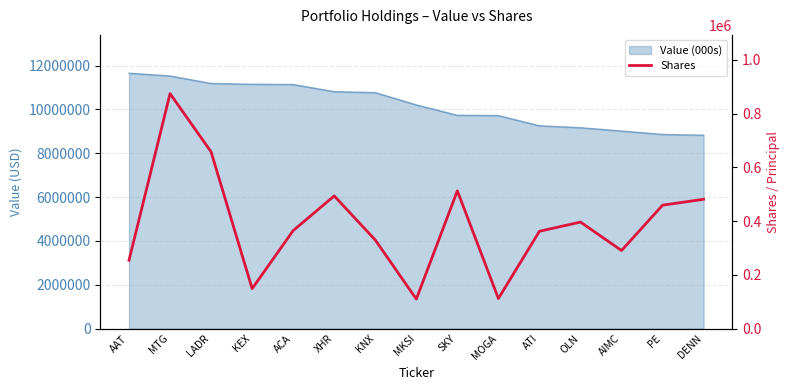

Reading left to right, what are all the values shown in this chart?

254158	874120	657390	148462	364647	493535	329559	109710	512425	111817	361996	396215	290396	459100	481044